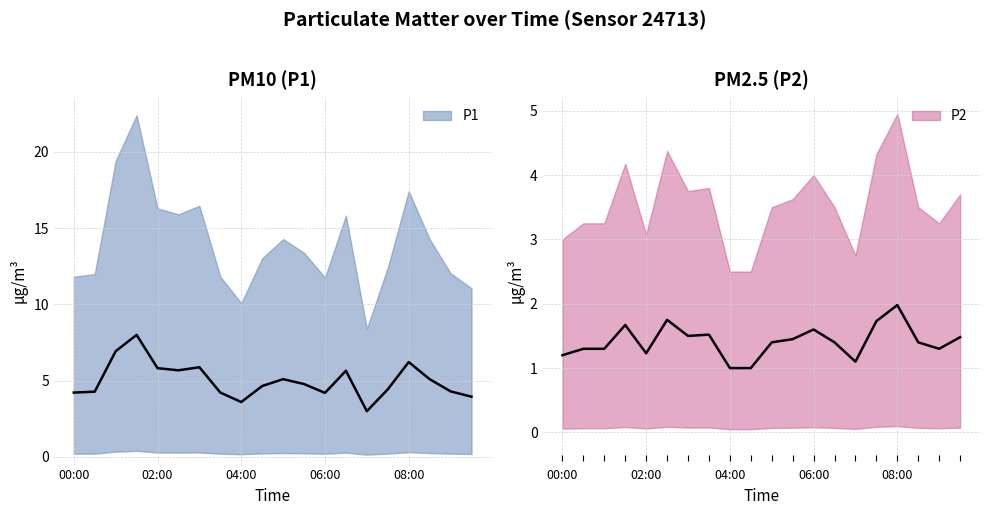

The value of P2 at 09:00 is 1.3. True or false?

True